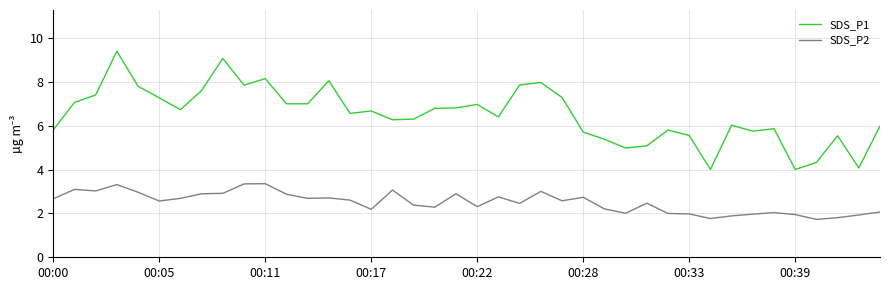

What is the greatest value displayed?

9.4